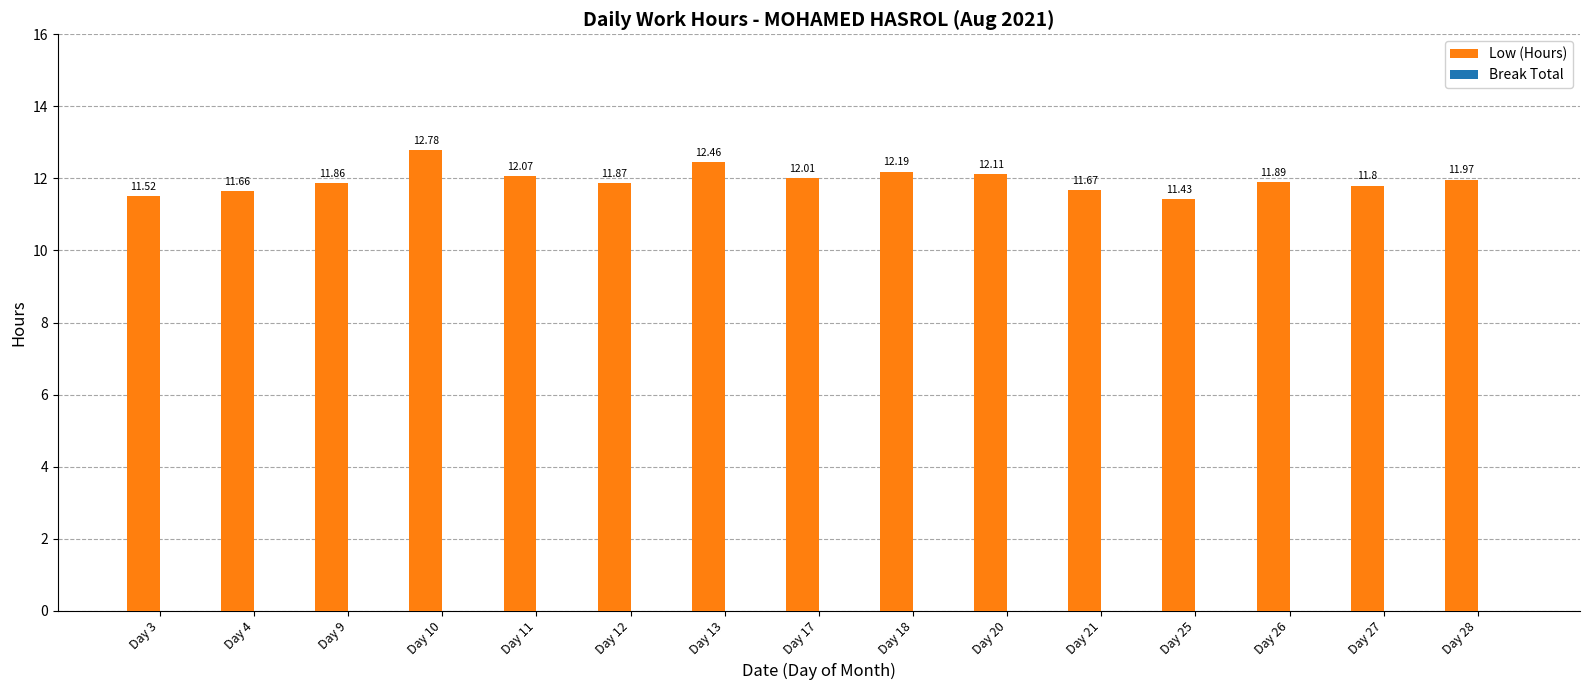

List the labels in order of value, smallest first.

Day 25, Day 3, Day 4, Day 21, Day 27, Day 9, Day 12, Day 26, Day 28, Day 17, Day 11, Day 20, Day 18, Day 13, Day 10